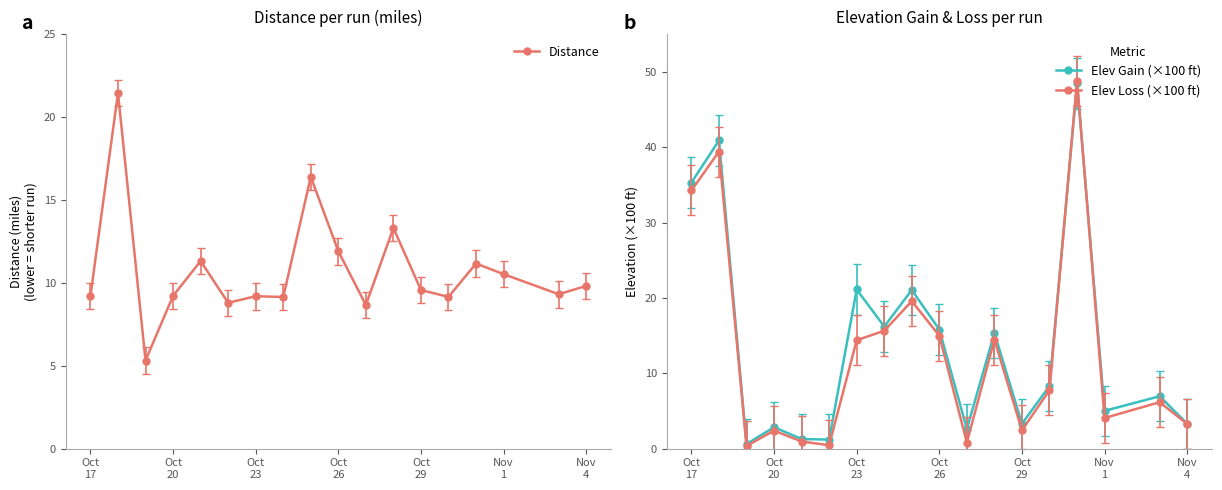

Which series has the largest range (max minus min)?

Elev Loss (×100 ft)